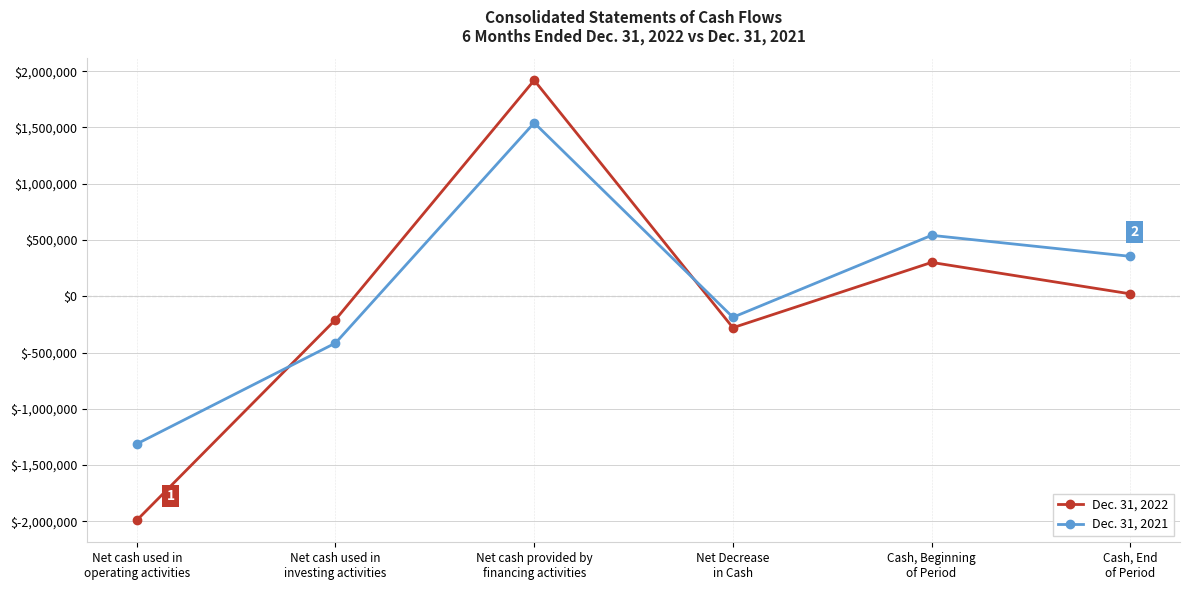

Reading right to left, transcribe all the data shown in this chart.

Dec. 31, 2022: Cash, End
of Period=21360	Cash, Beginning
of Period=300899	Net Decrease
in Cash=-279539	Net cash provided by
financing activities=1919604	Net cash used in
investing activities=-208245	Net cash used in
operating activities=-1990898
Dec. 31, 2021: Cash, End
of Period=354727	Cash, Beginning
of Period=541591	Net Decrease
in Cash=-186864	Net cash provided by
financing activities=1541238	Net cash used in
investing activities=-415756	Net cash used in
operating activities=-1312346